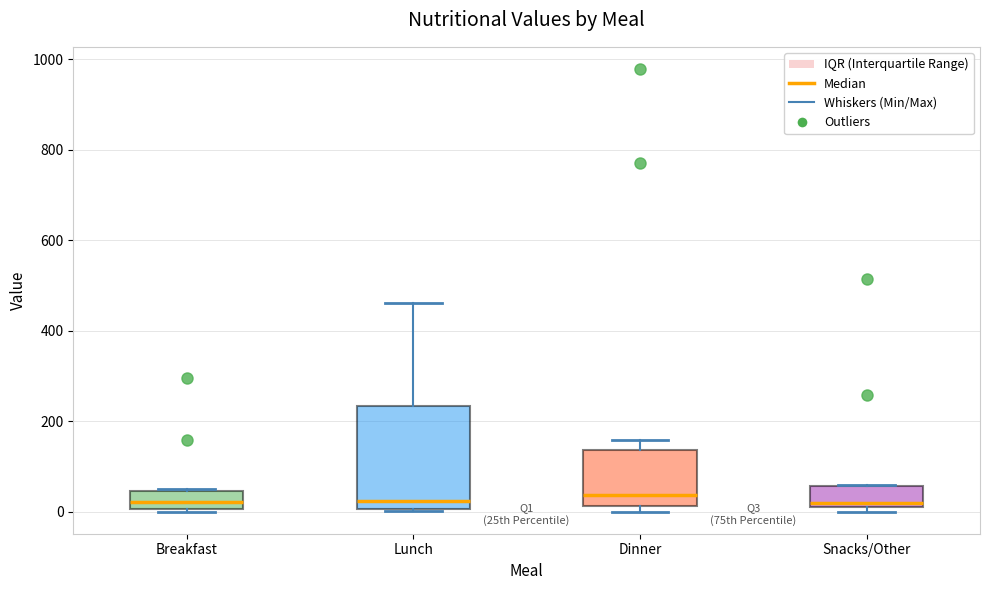

Which box is the tallest, from its lower edge to its upper edge?

Lunch